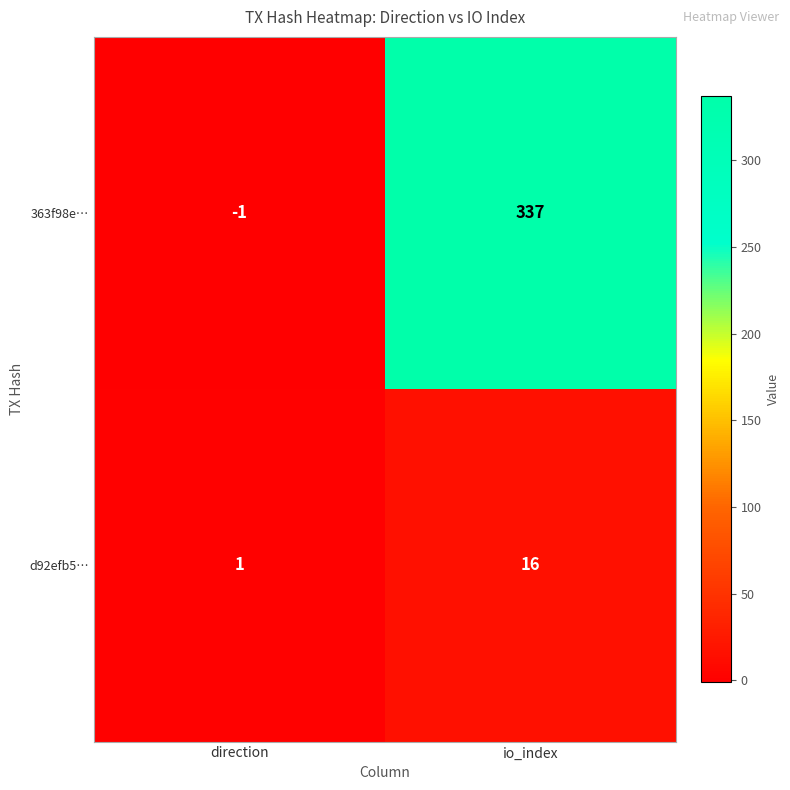

True or false: 363f98e… has a value of -2 at direction.

False